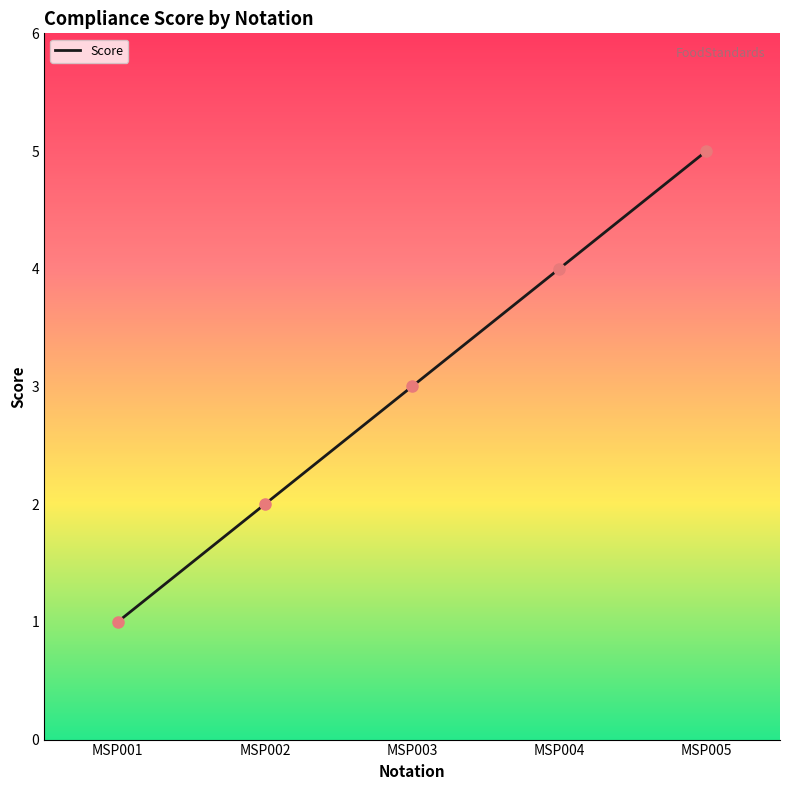

Between MSP001 and MSP003, which is larger?

MSP003